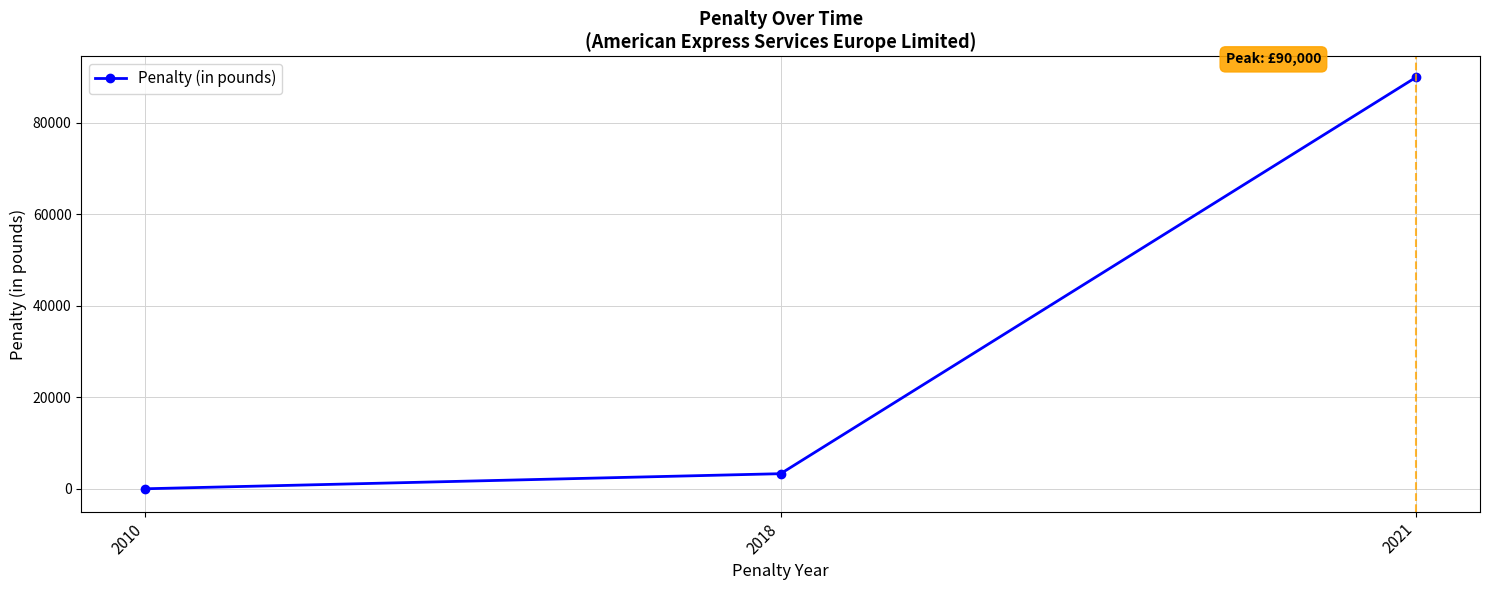

The chart shows a value of 3300 at 2018. True or false?

True